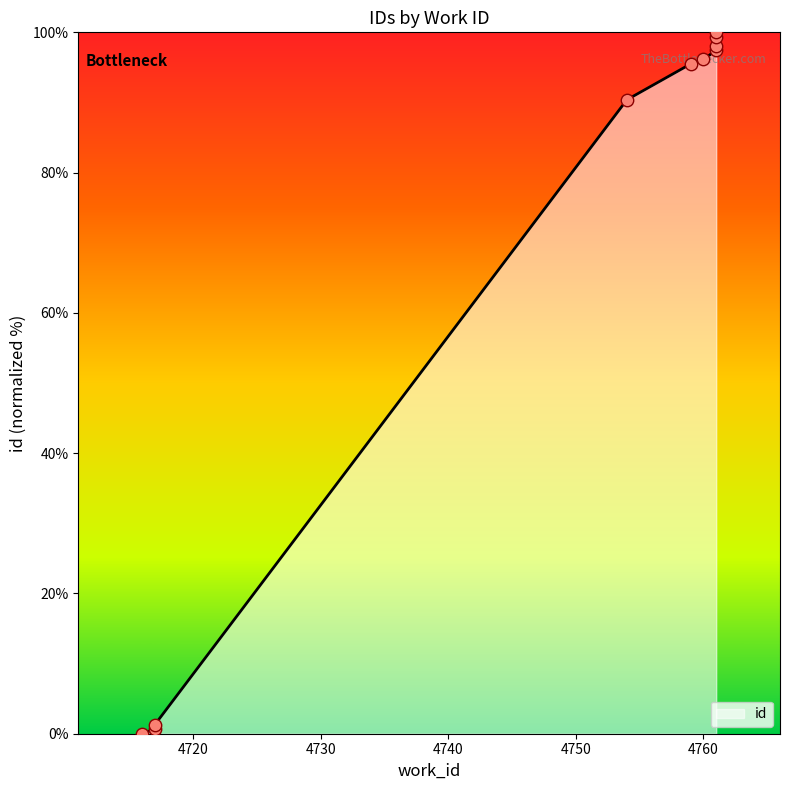

What is the change in value from 4759 to 4761?

+3.8